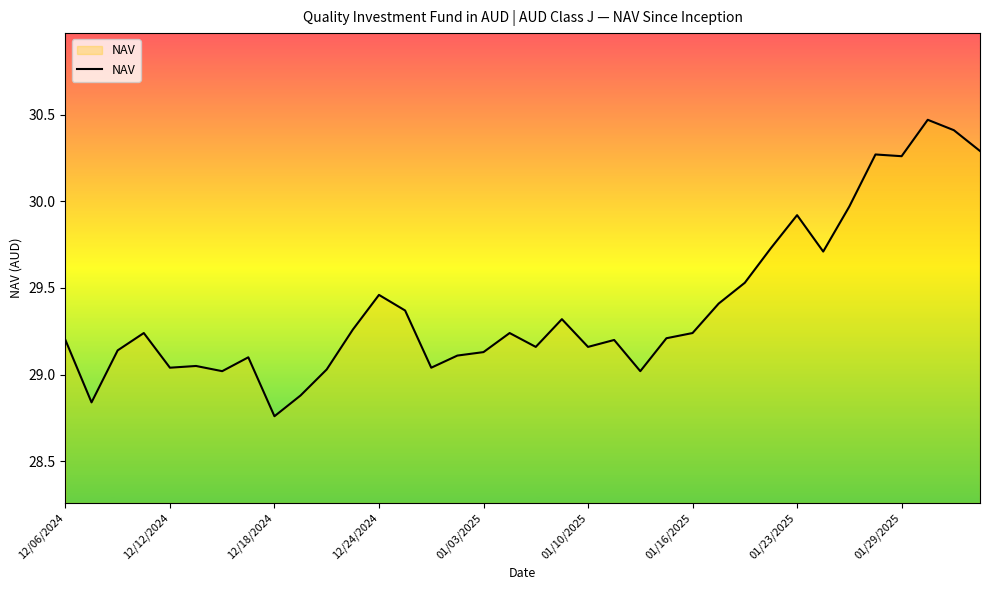

What is the difference between the maximum and minimum values?

1.7